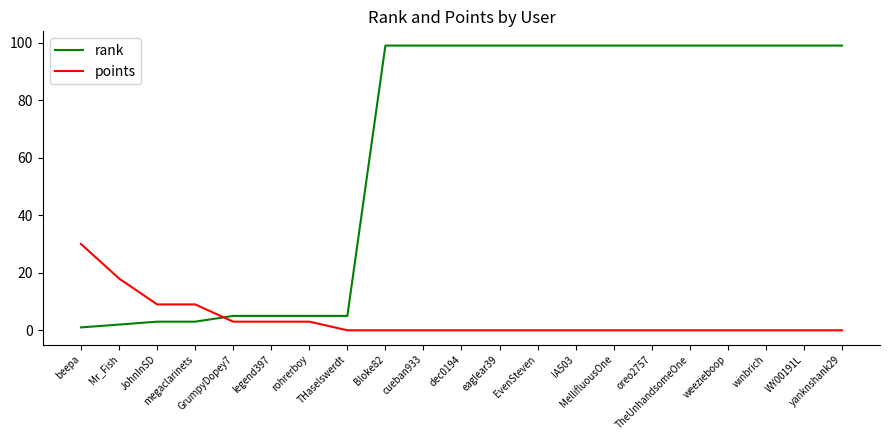

What is the highest value of the rank series?

99